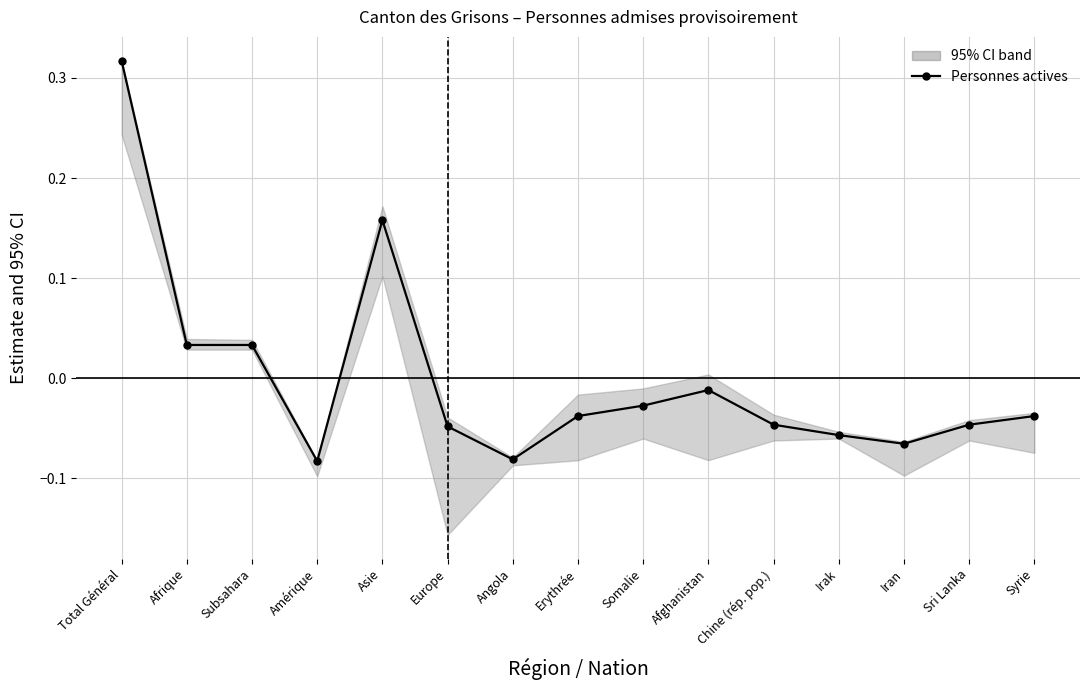

Which label corresponds to the largest value in the chart?

Total Général